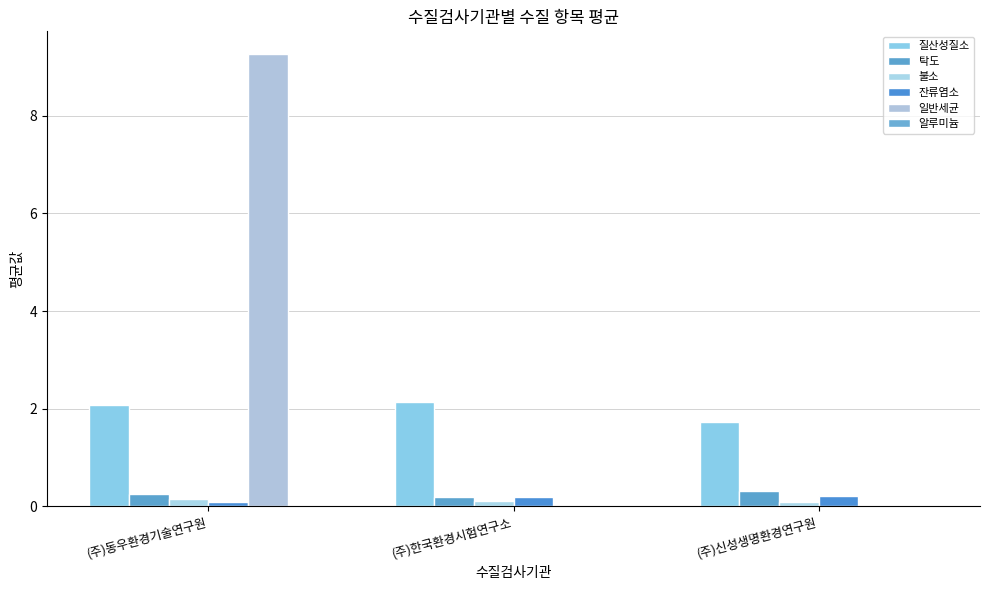

True or false: 알루미늄 has a value of 0.0 at (주)신성생명환경연구원.

False